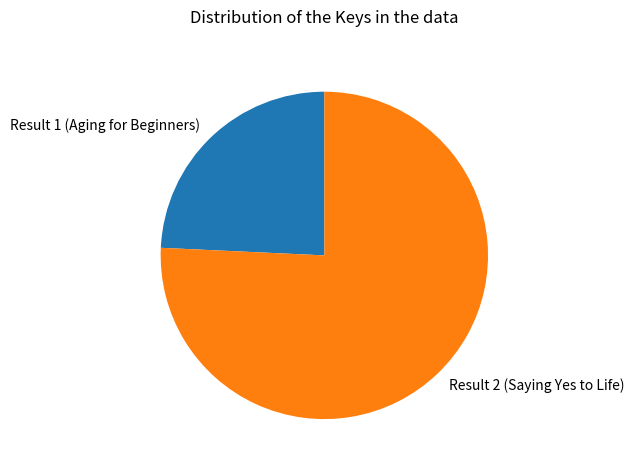

How many segments does this pie chart have?

2